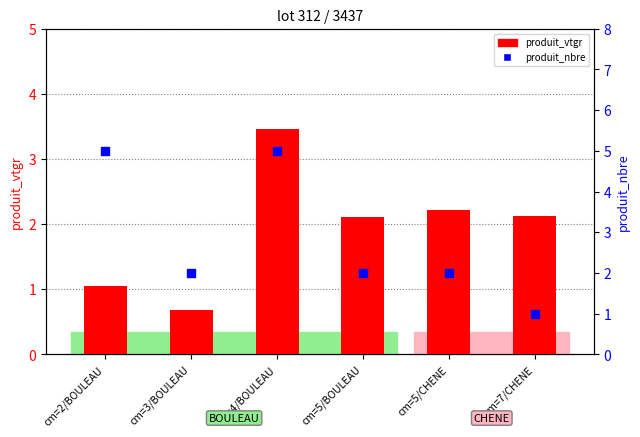

At which category is the sum across all series the highest?

cm=4/BOULEAU